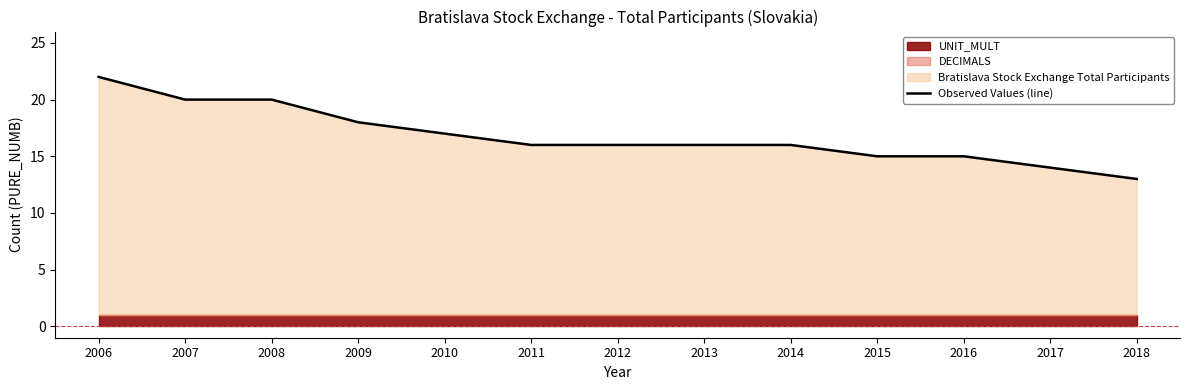

Reading left to right, list all the values displayed in this chart.

22	20	20	18	17	16	16	16	16	15	15	14	13